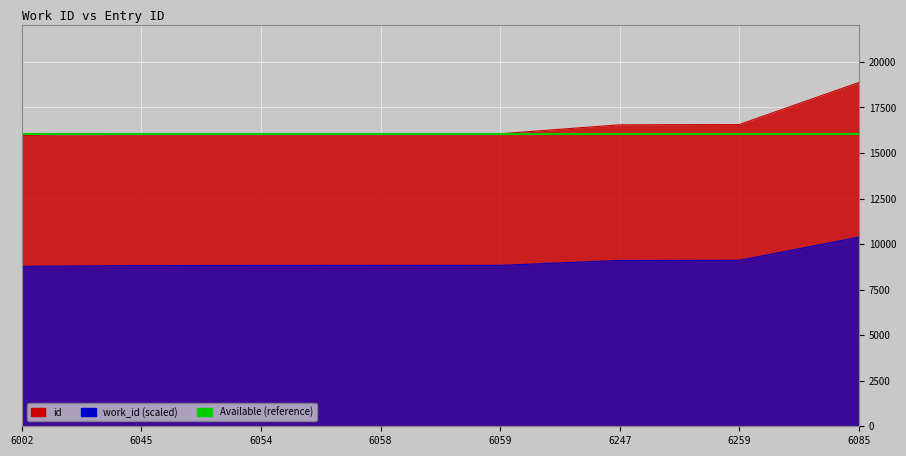

What is the label of the 7th point from the right?

6045